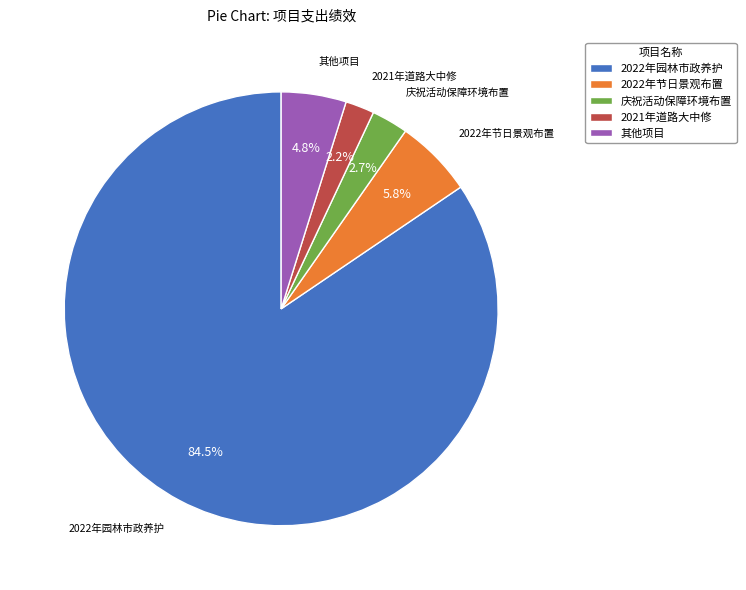

Which slice is the smallest?

2021年道路大中修